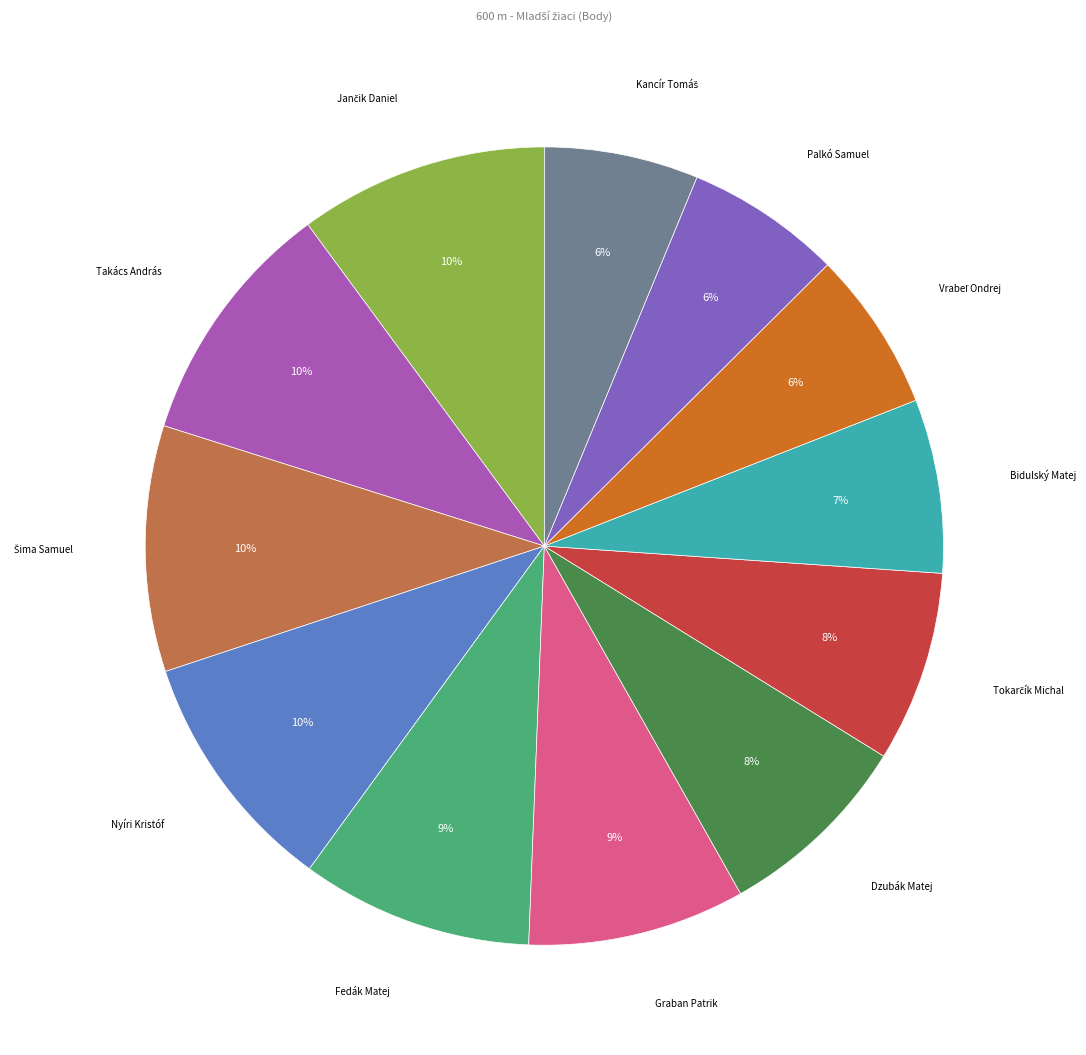

To the nearest percent, what is the difference between the largest and smallest slice percentages?

4%